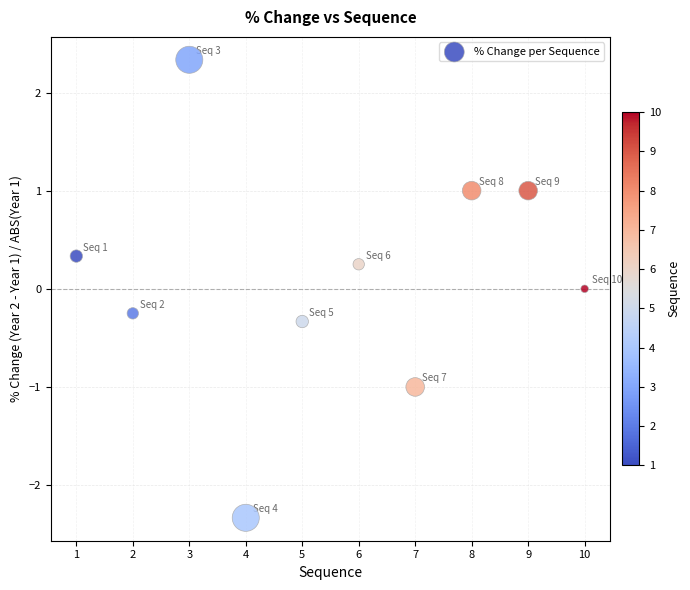

What is the range of X values (max minus min)?

9.0